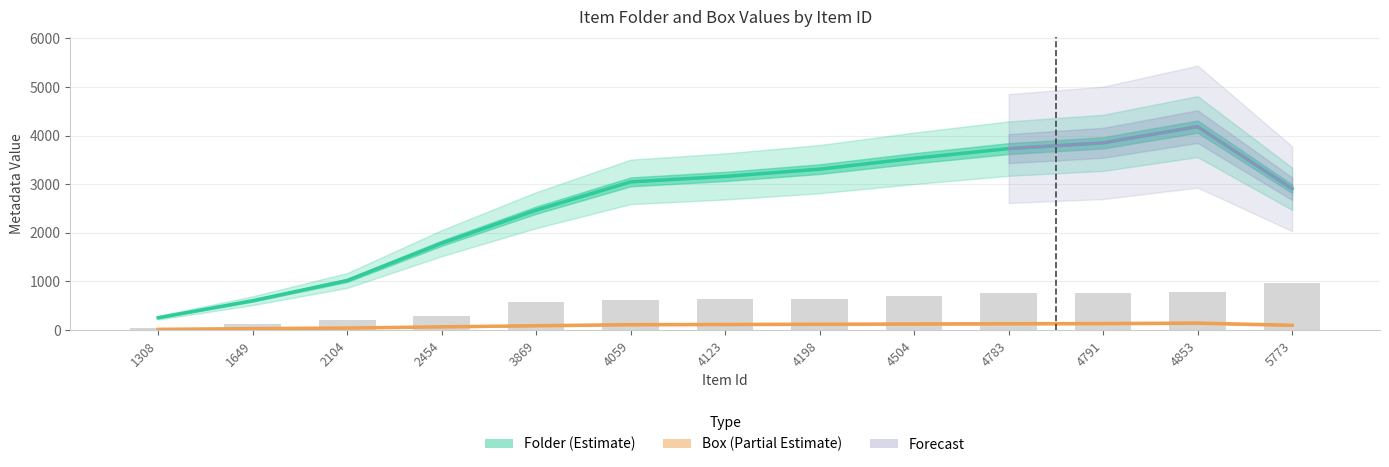

At how many categories does at least one series exceed 2968?

7